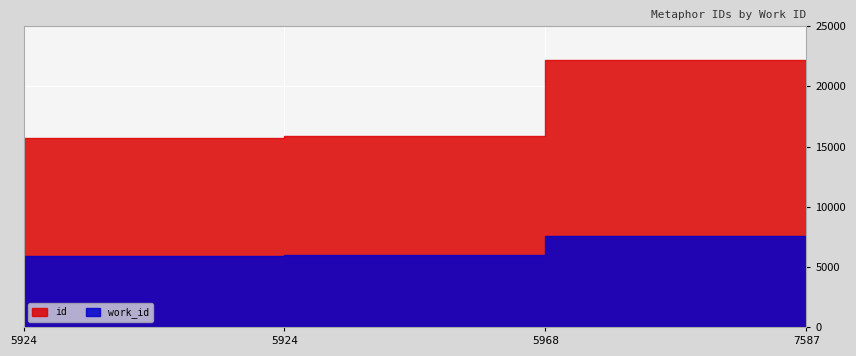

True or false: id has more than 0 interior local peaks.

False